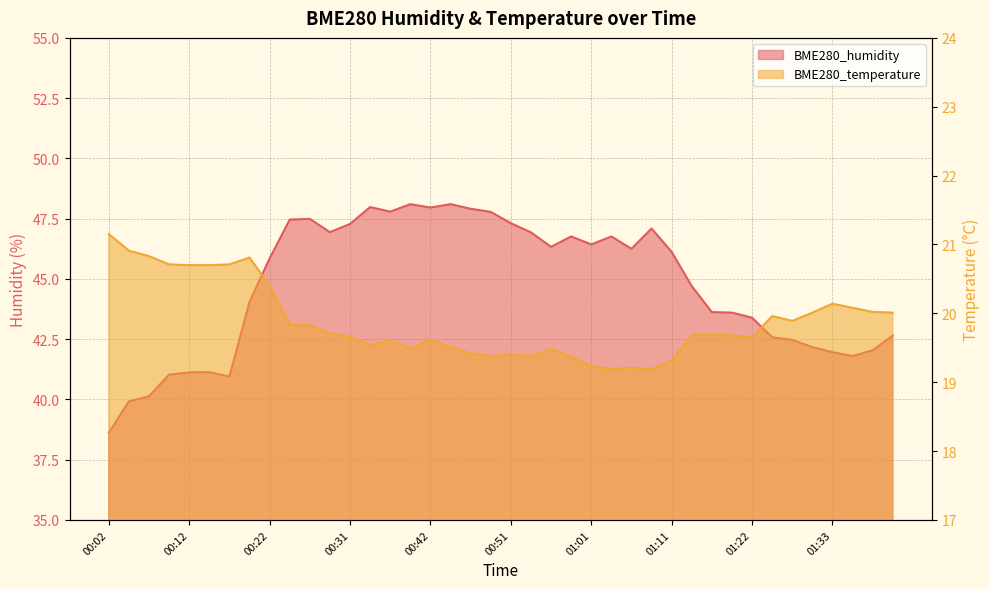

Does the chart display data point markers on the line(s)?

No